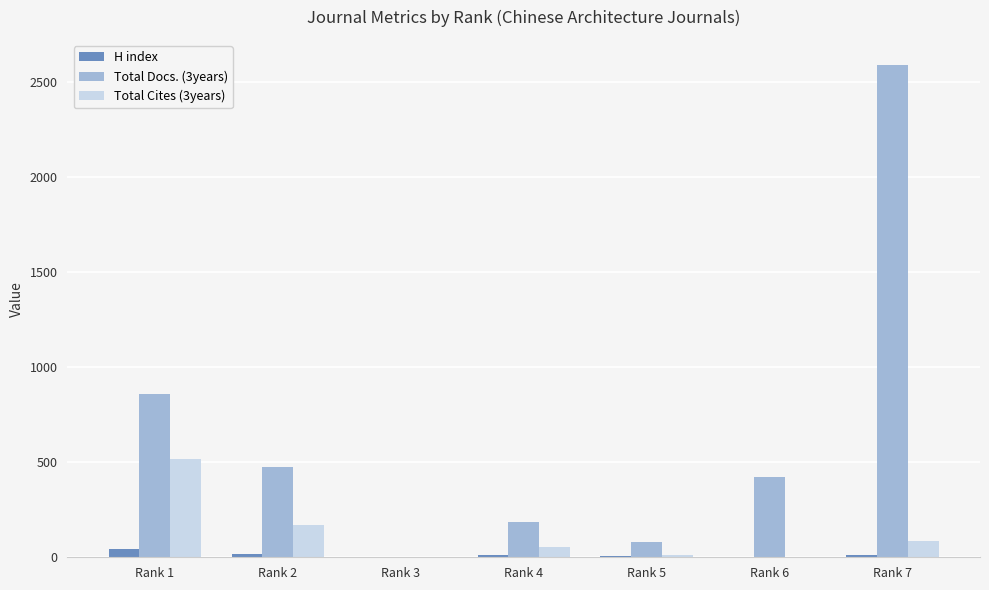

The value of Total Docs. (3years) at Rank 5 is 82. True or false?

True